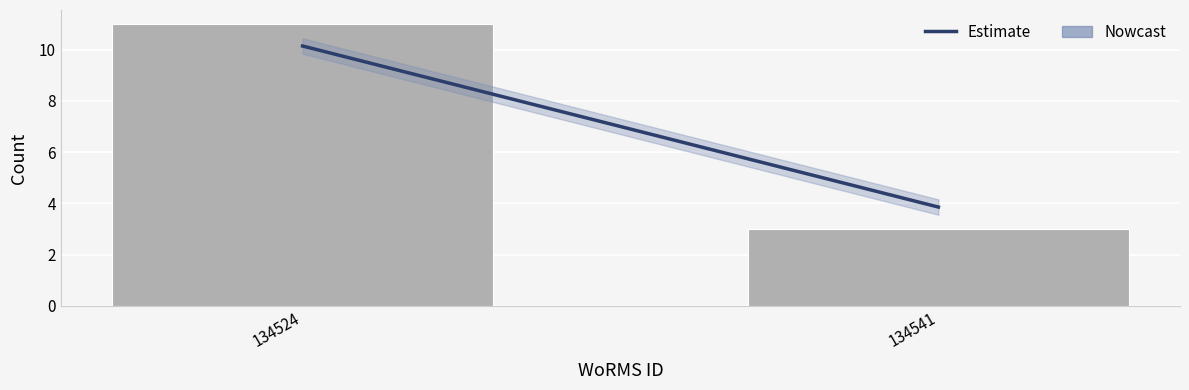

Reading left to right, transcribe all the data shown in this chart.

11	3